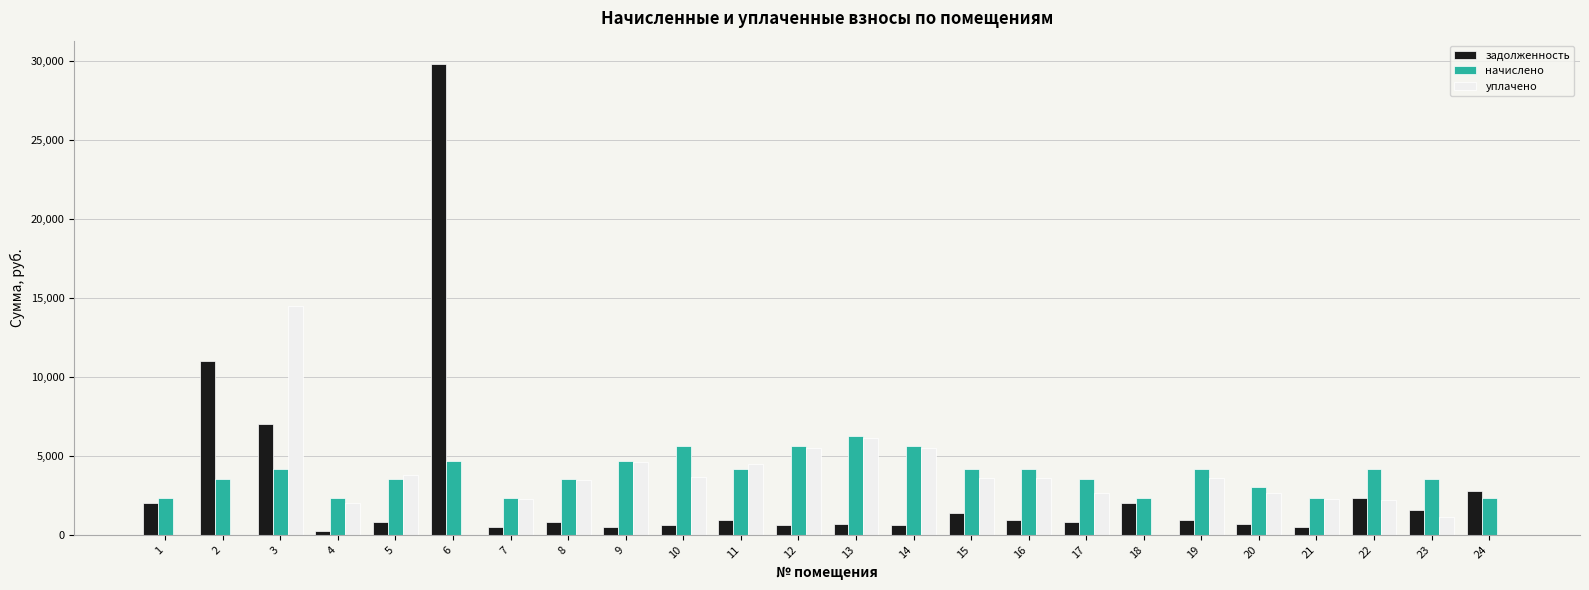

Which series changed the most between 2 and 17?

задолженность